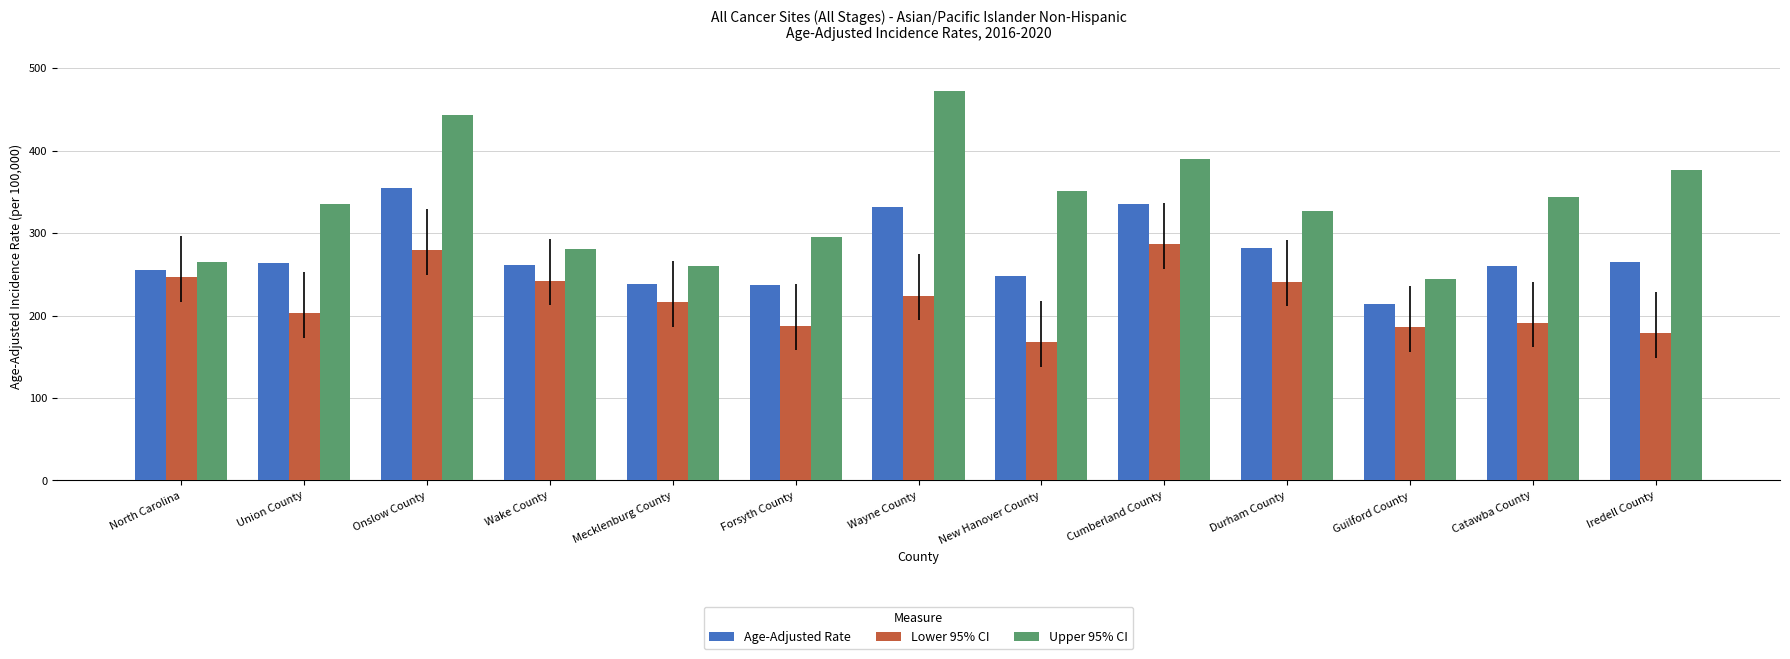

How many values in the Lower 95% CI series exceed 216?

7